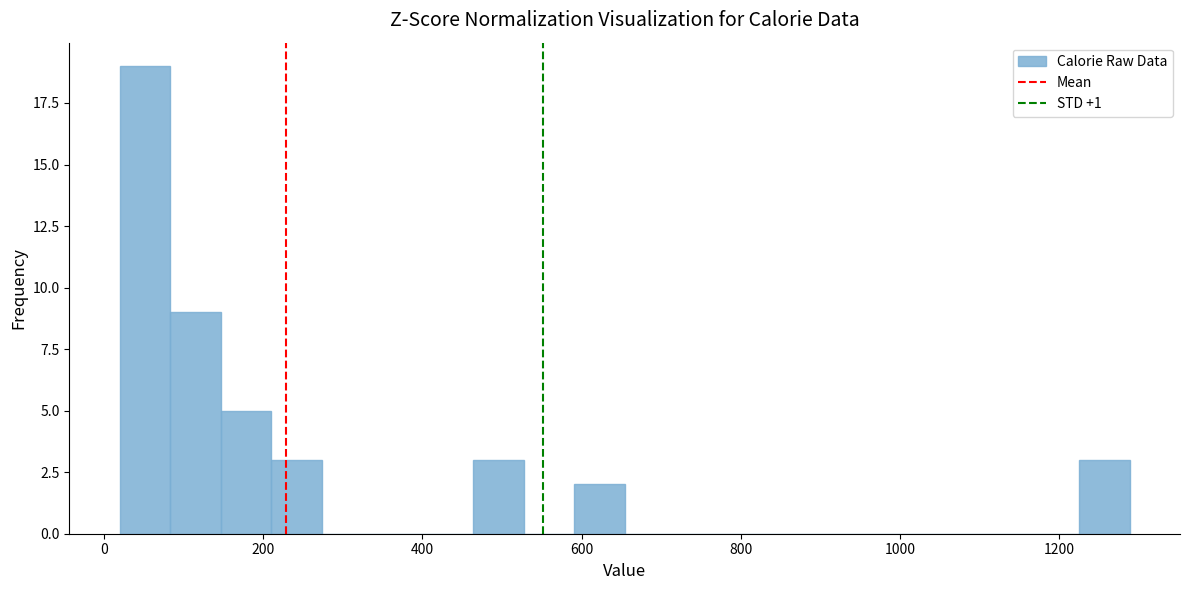

Around what value on the x-axis is the tallest bar? Give the approximate position of its centre, as read against the axis.

60